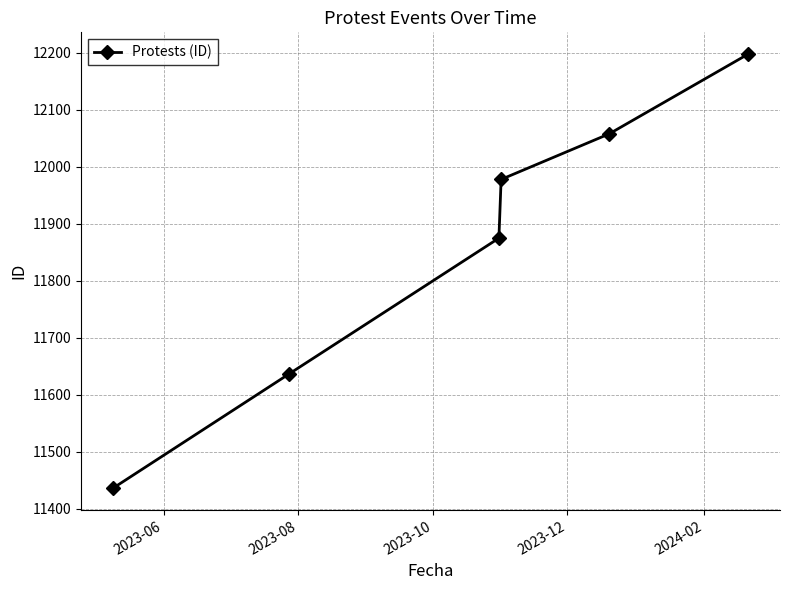

Reading left to right, extract all data points from this chart.

11436	11637	11875	11978	12058	12198